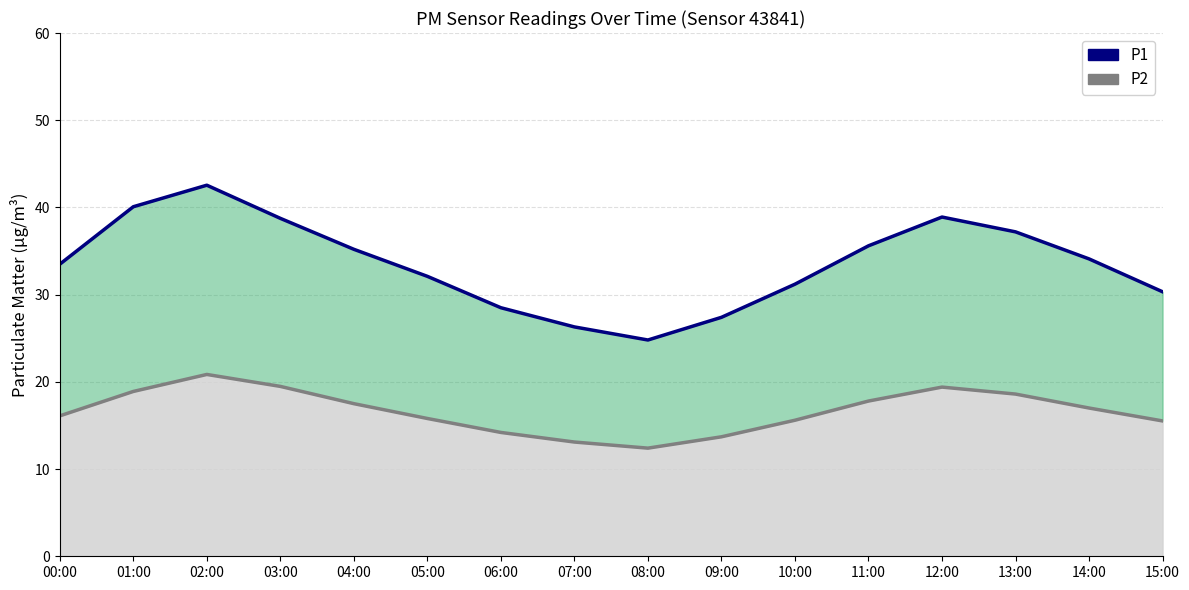

What is the maximum value shown in the chart?

42.5